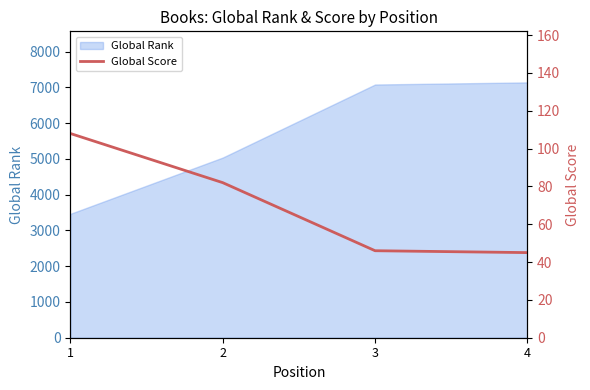

What is the lowest value of the Global Rank series?

3463